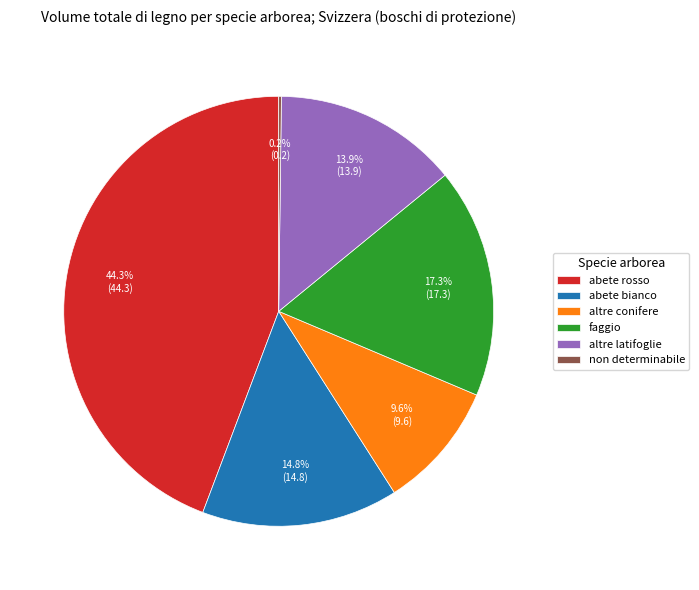

To the nearest percent, what is the average slice percentage?

17%